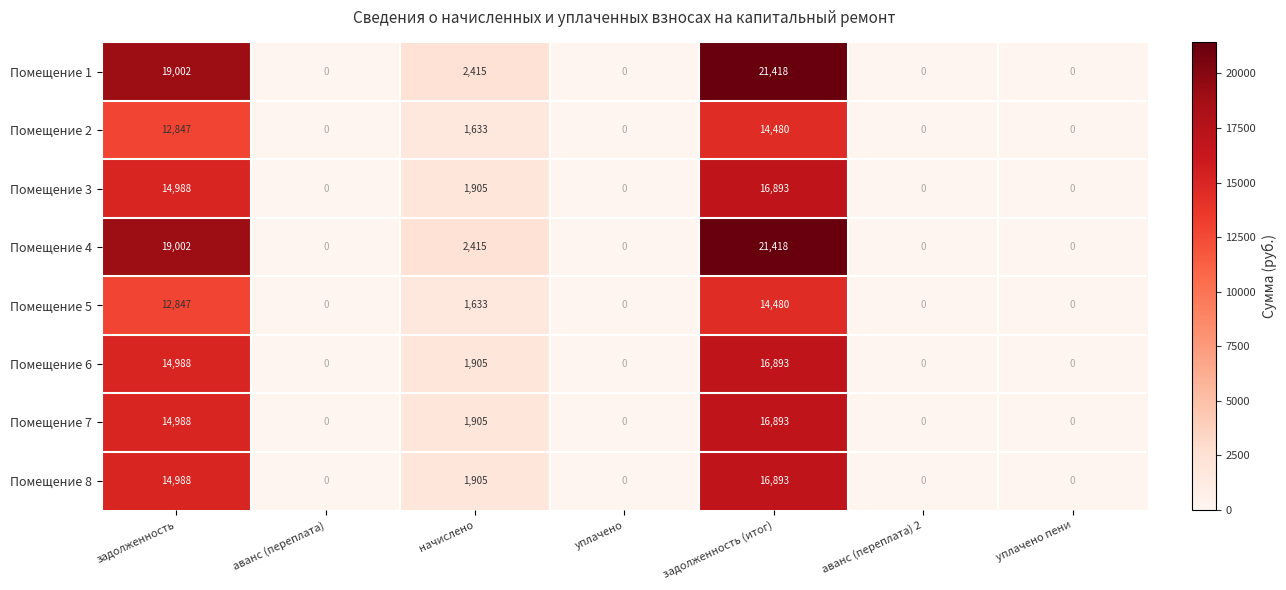

What is the spread (max minus min) of values at задолженность?

6155